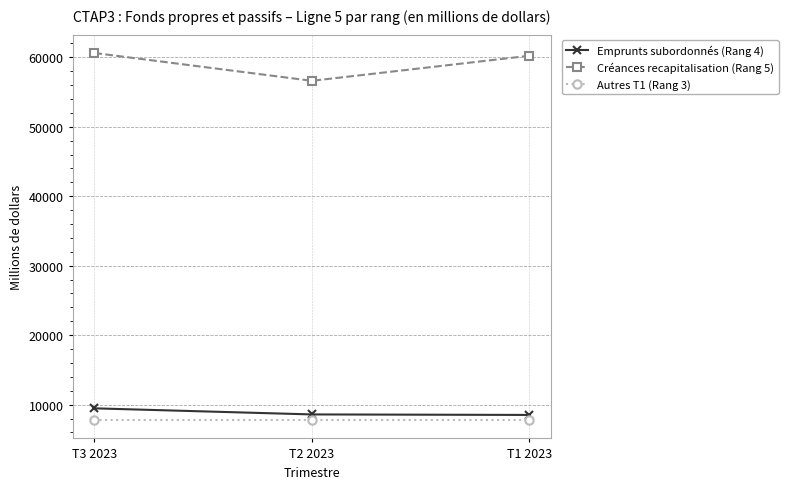

What is the label of the 3rd point from the right?

T3 2023